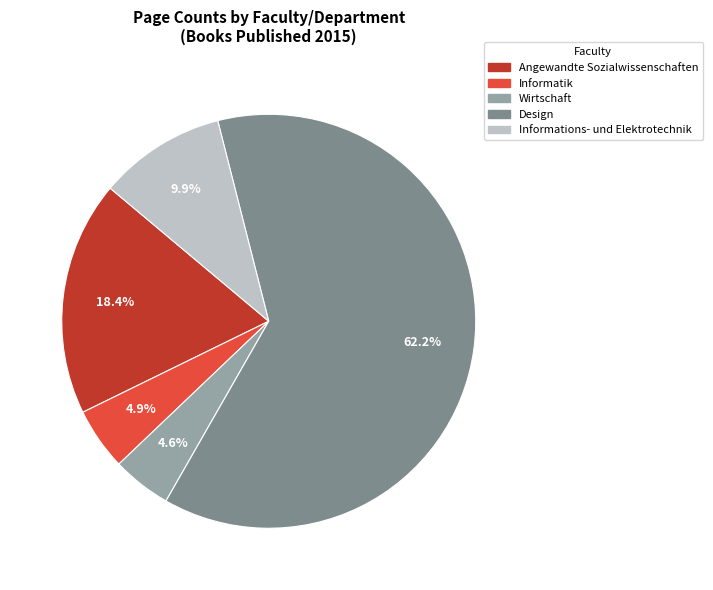

Which has a higher value, Informations- und Elektrotechnik or Informatik?

Informations- und Elektrotechnik